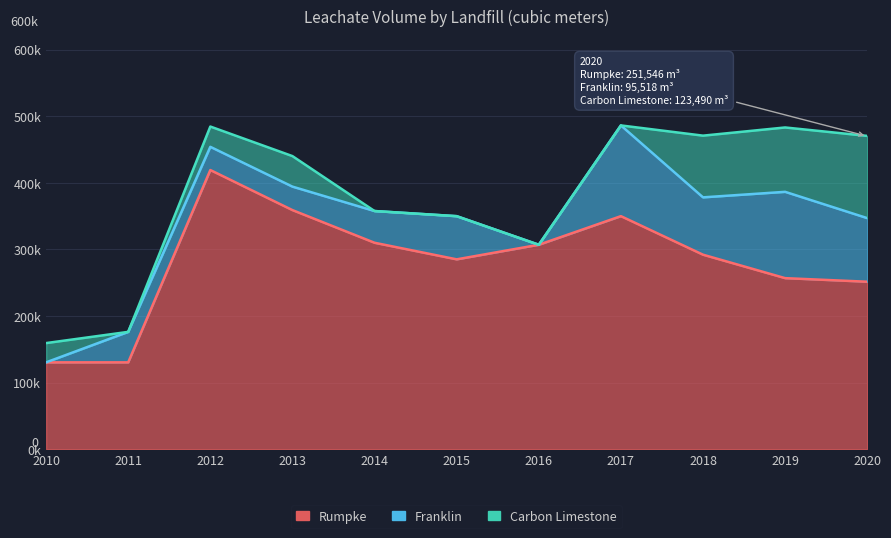

How many data points does each series have?

11